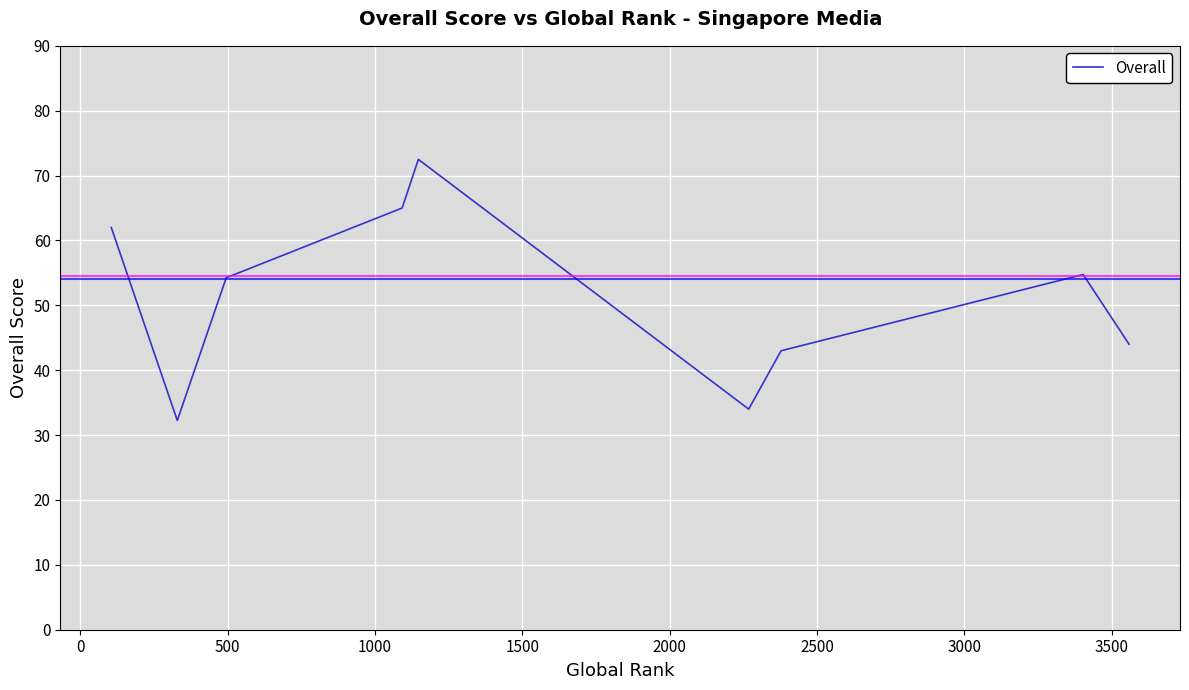

What is the greatest value displayed?

72.5